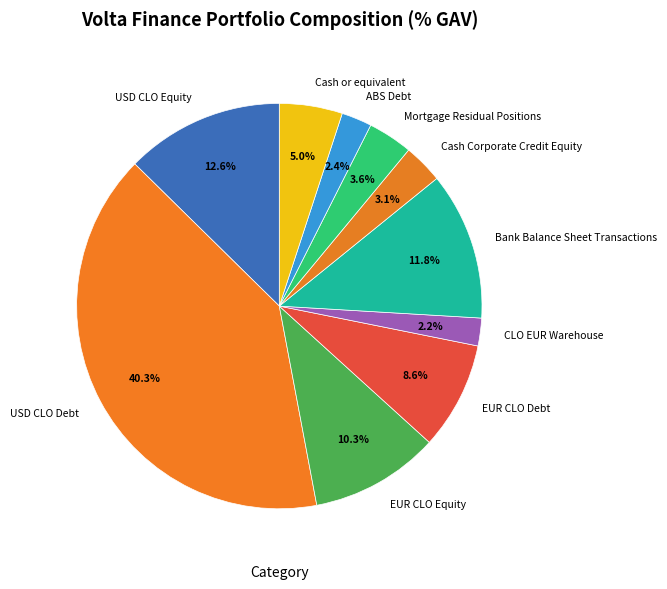

What percentage do Cash Corporate Credit Equity and Mortgage Residual Positions together represent?

6.7%